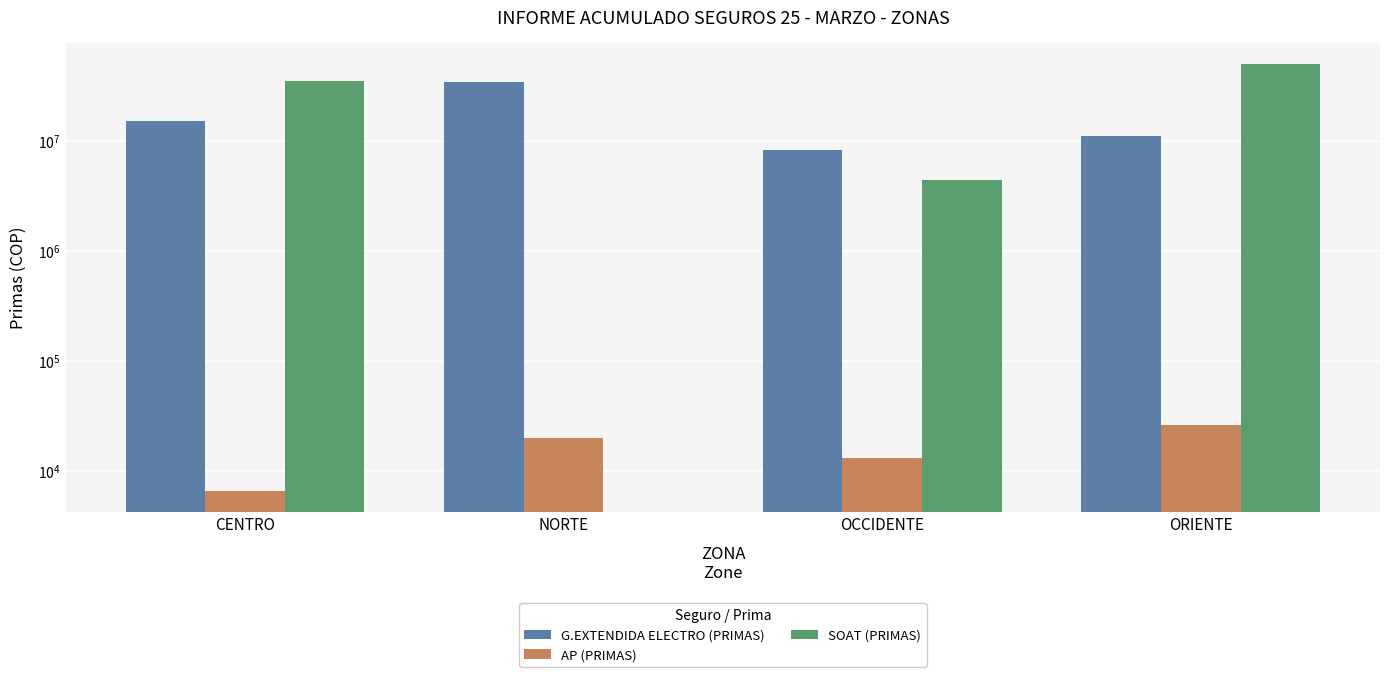

True or false: AP (PRIMAS) has a value of 5185 at OCCIDENTE.

False